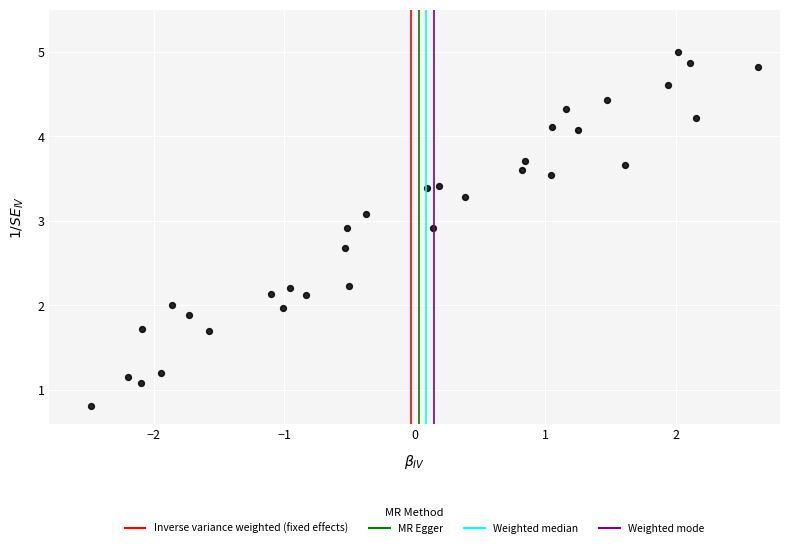

What is the range of X values (max minus min)?

5.1